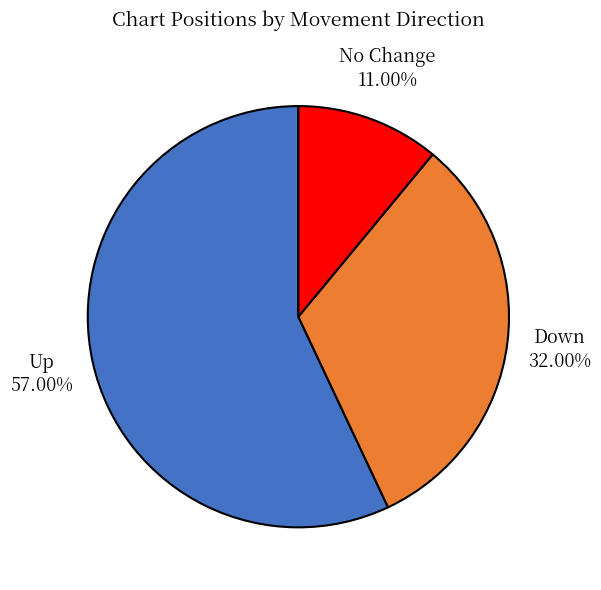

Does any single category account for the majority?

Yes